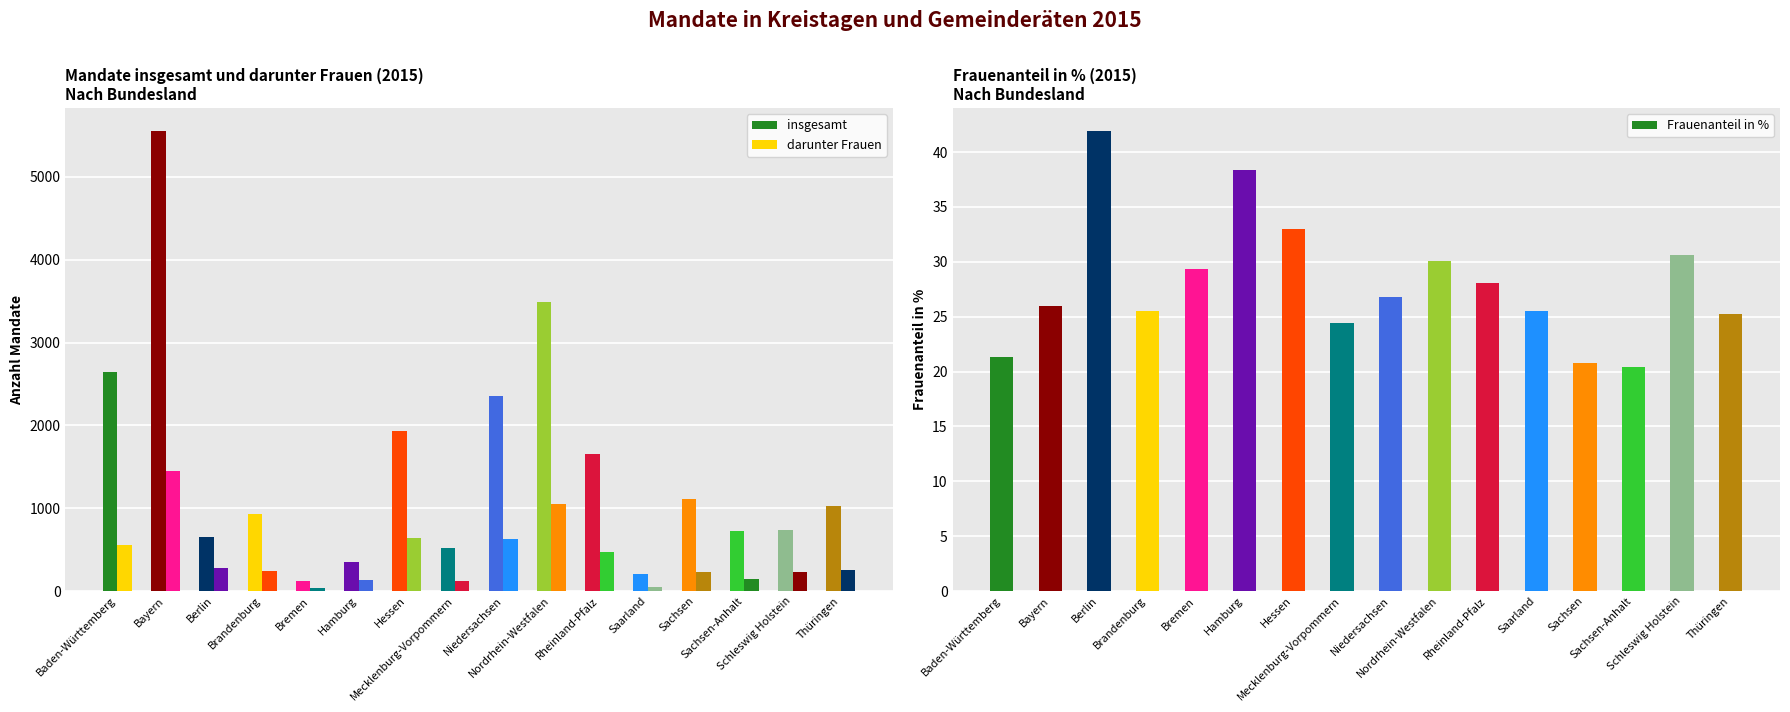

What is the minimum value for insgesamt?

116.0